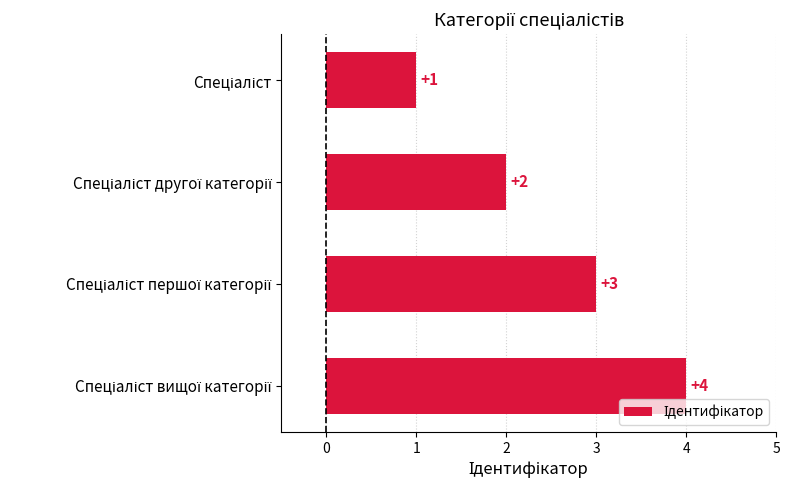

Count the values in the range 2 to 4.

3